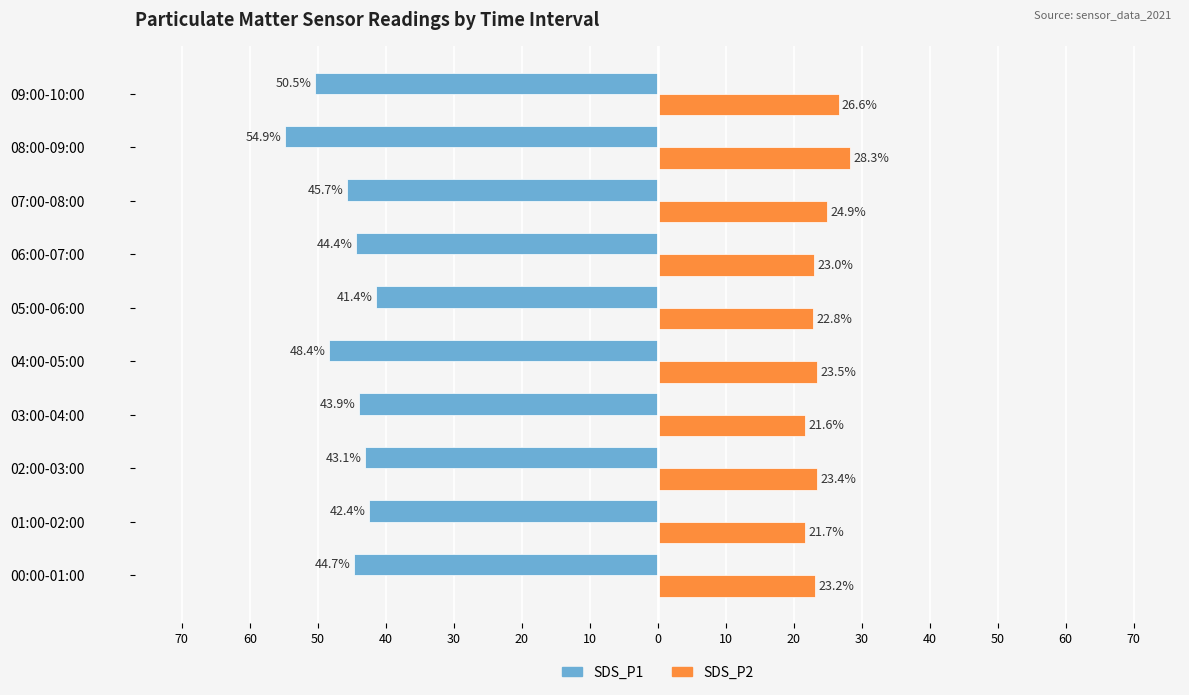

What are all the series names shown in the legend?

SDS_P1, SDS_P2